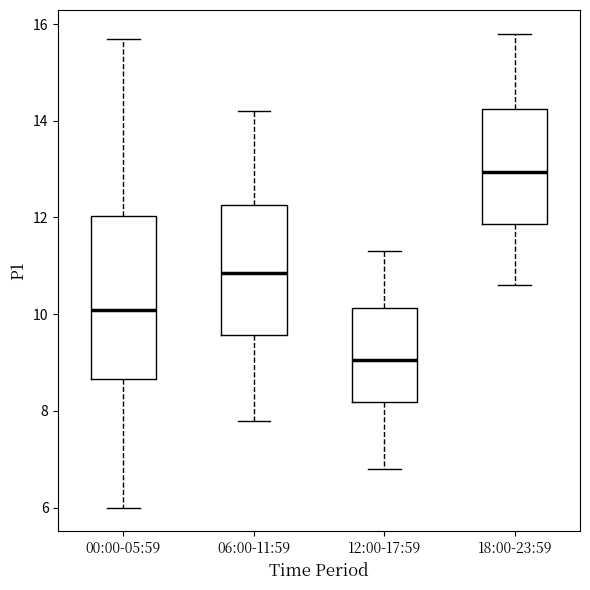

Comparing the boxes themselves (not the whiskers), which one is the tallest?

00:00-05:59